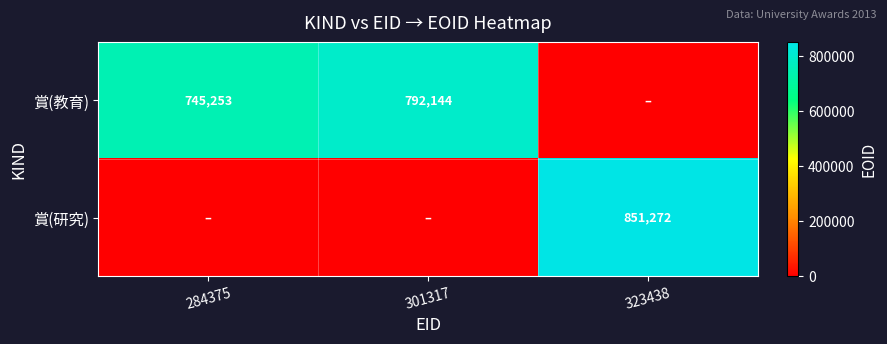

At which category does the chart reach its minimum across all series?

323438